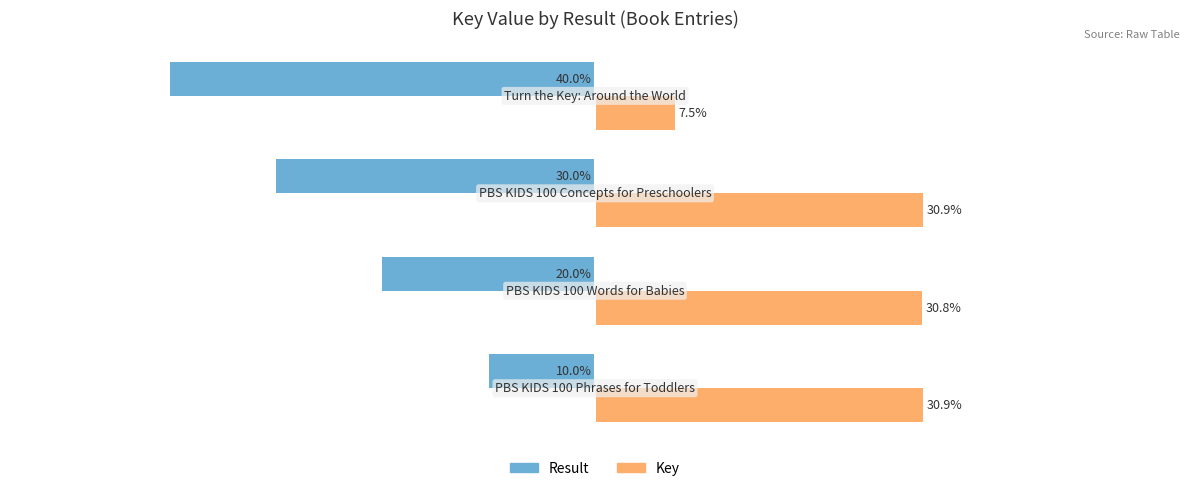

List the series in order of their overall mean, highest first.

Key, Result